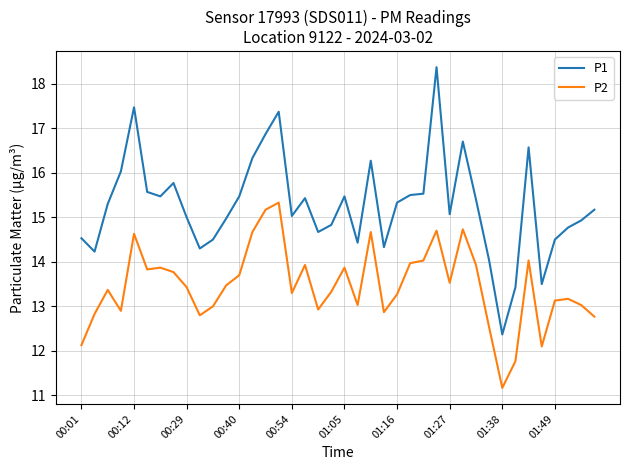

What is the difference between the second highest and second lowest values in the P1 series?

4.0